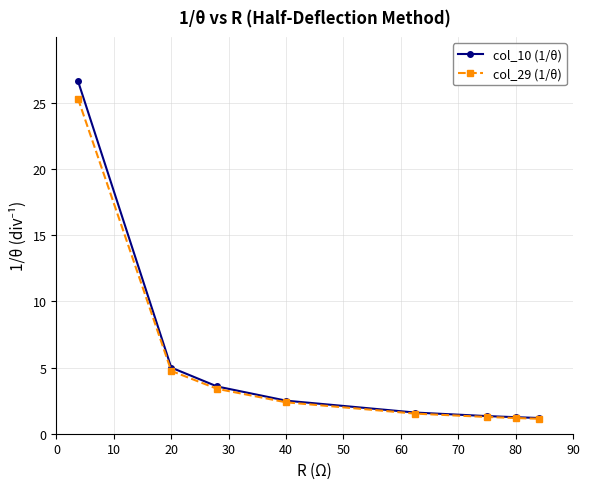

List the series in order of their overall mean, lowest first.

col_29 (1/θ), col_10 (1/θ)